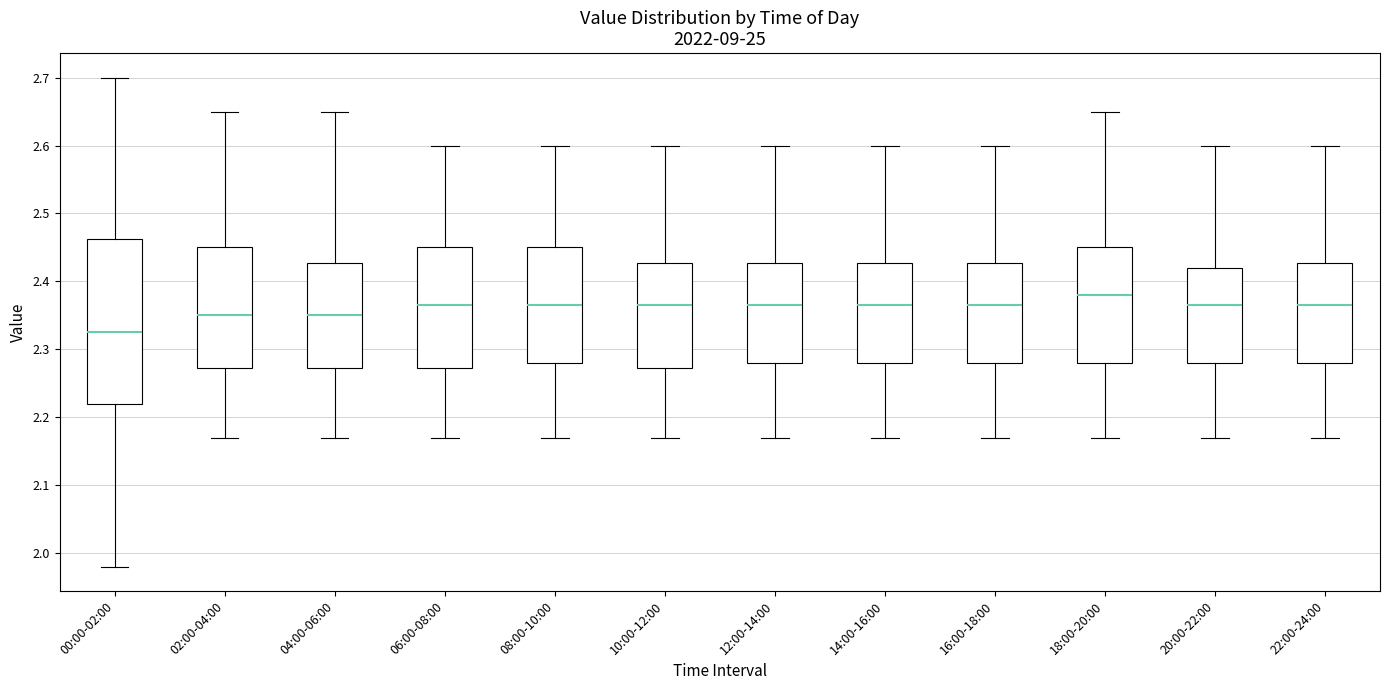

Reading left to right, transcribe this box plot: for each box, give where its median line is, the range the box spans, and where its two whiskers end, as read against the y-axis. The values are not printed on the chart, so give them approximately, as read against the axis.

00:00-02:00: median 2.33, box 2.22 to 2.46, whiskers 1.98 to 2.70
02:00-04:00: median 2.35, box 2.27 to 2.45, whiskers 2.17 to 2.65
04:00-06:00: median 2.35, box 2.27 to 2.43, whiskers 2.17 to 2.65
06:00-08:00: median 2.37, box 2.27 to 2.45, whiskers 2.17 to 2.60
08:00-10:00: median 2.37, box 2.28 to 2.45, whiskers 2.17 to 2.60
10:00-12:00: median 2.37, box 2.27 to 2.43, whiskers 2.17 to 2.60
12:00-14:00: median 2.37, box 2.28 to 2.43, whiskers 2.17 to 2.60
14:00-16:00: median 2.37, box 2.28 to 2.43, whiskers 2.17 to 2.60
16:00-18:00: median 2.37, box 2.28 to 2.43, whiskers 2.17 to 2.60
18:00-20:00: median 2.38, box 2.28 to 2.45, whiskers 2.17 to 2.65
20:00-22:00: median 2.37, box 2.28 to 2.42, whiskers 2.17 to 2.60
22:00-24:00: median 2.37, box 2.28 to 2.43, whiskers 2.17 to 2.60